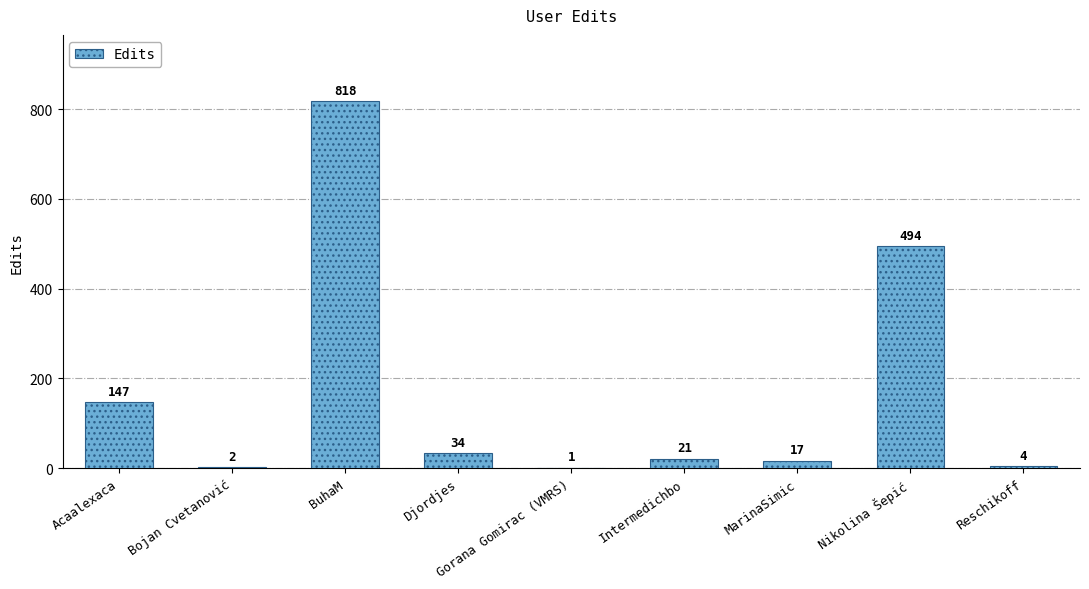

Are the bars grouped side by side (vs. stacked)?

No